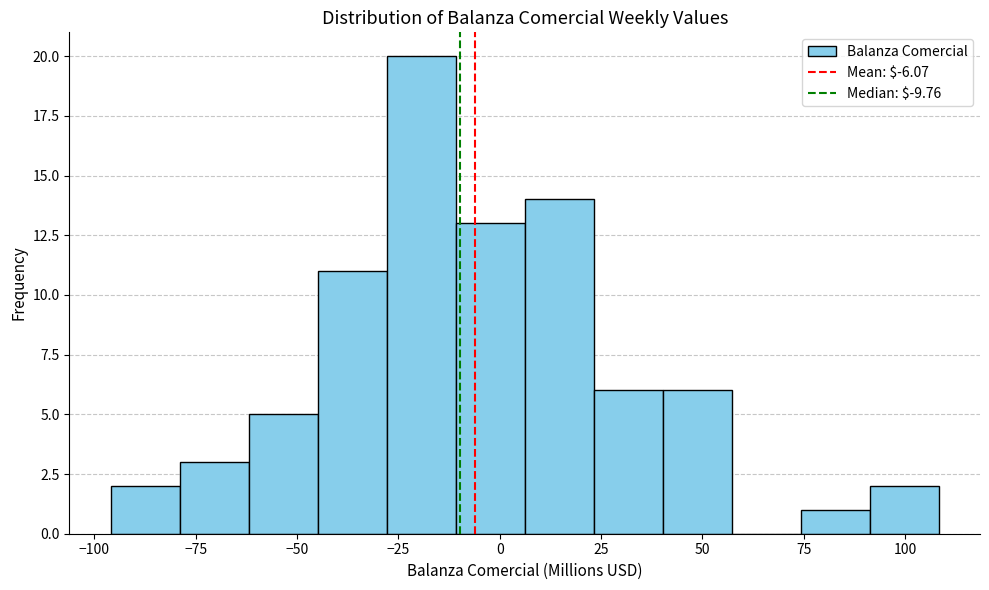

Read against the x-axis, roughly where is the centre of the tallest bar?

-20